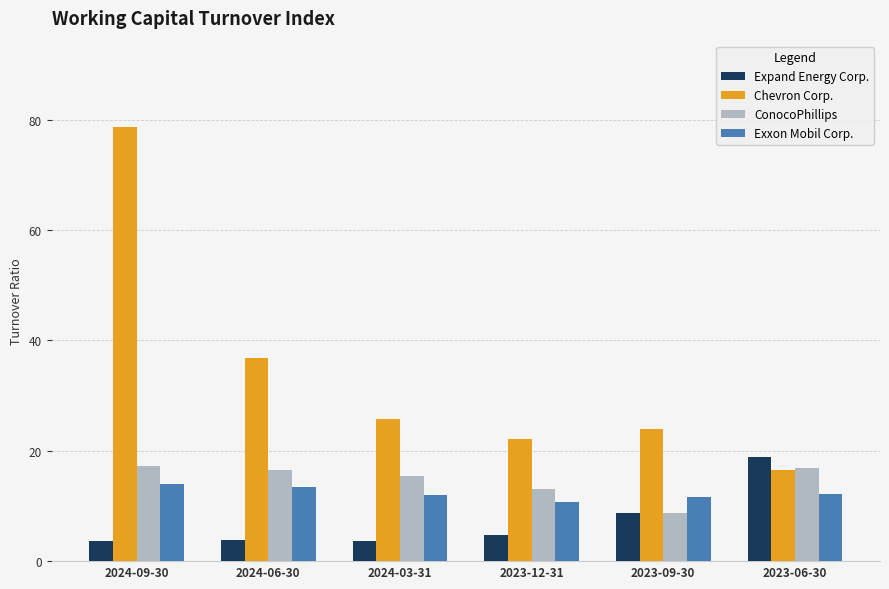

At which label does Chevron Corp. reach its peak?

2024-09-30